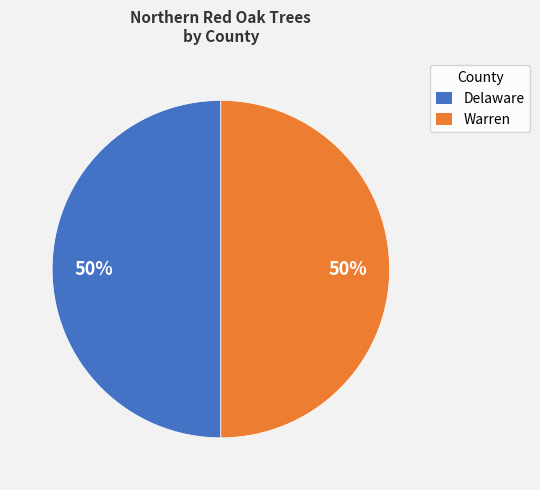

To the nearest percent, what is the difference between the Warren and Delaware slice percentages?

0%